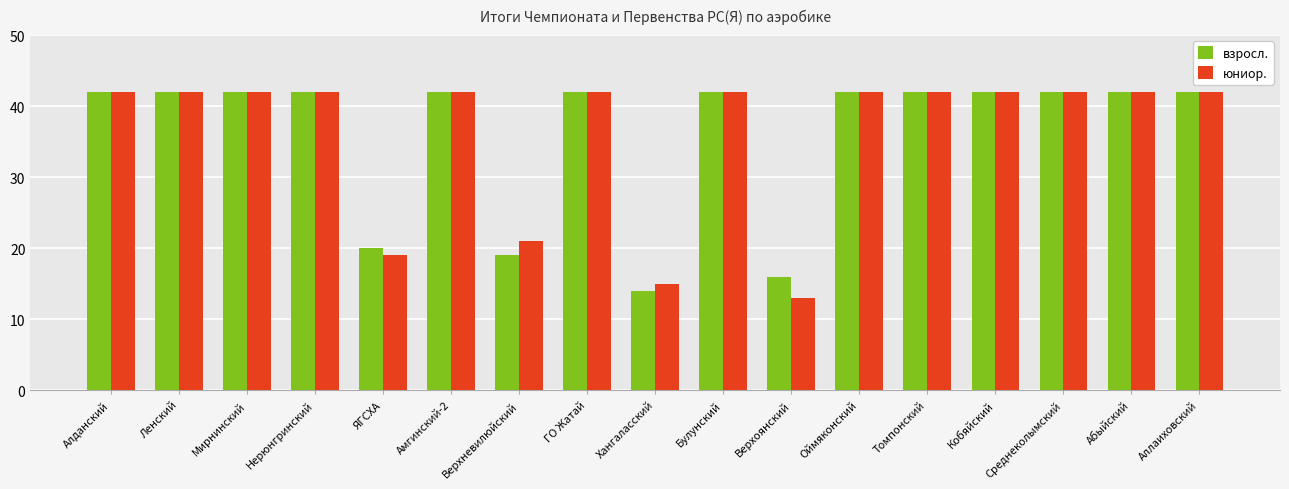

Does the chart contain stacked bars?

No